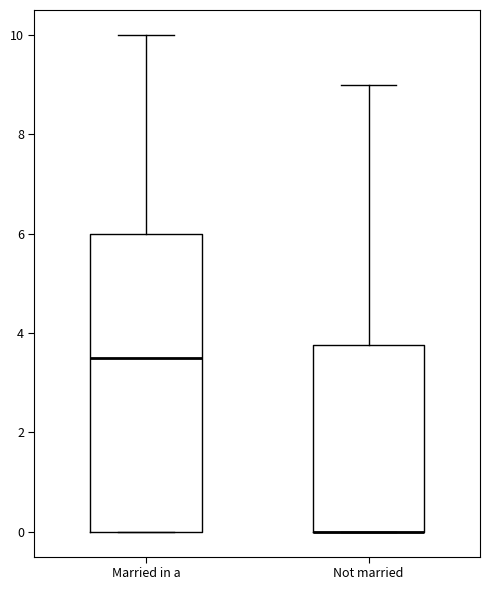

Where does the upper whisker of the box for Not married end on the y-axis? The values are not printed on the chart, so give them approximately, as read against the axis.

9.0